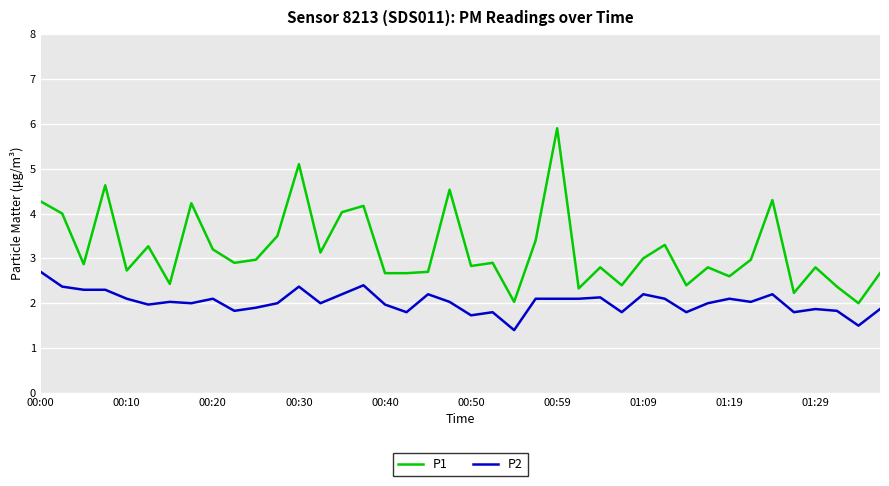

Reading left to right, what are all the values shown in this chart?

P1: 4.3	4.0	2.9	4.6	2.7	3.3	2.4	4.2	3.2	2.9	3.0	3.5	5.1	3.1	4.0	4.2	2.7	2.7	2.7	4.5	2.8	2.9	2.0	3.4	5.9	2.3	2.8	2.4	3.0	3.3	2.4	2.8	2.6	3.0	4.3	2.2	2.8	2.4	2.0	2.7
P2: 2.7	2.4	2.3	2.3	2.1	2.0	2.0	2.0	2.1	1.8	1.9	2.0	2.4	2.0	2.2	2.4	2.0	1.8	2.2	2.0	1.7	1.8	1.4	2.1	2.1	2.1	2.1	1.8	2.2	2.1	1.8	2.0	2.1	2.0	2.2	1.8	1.9	1.8	1.5	1.9